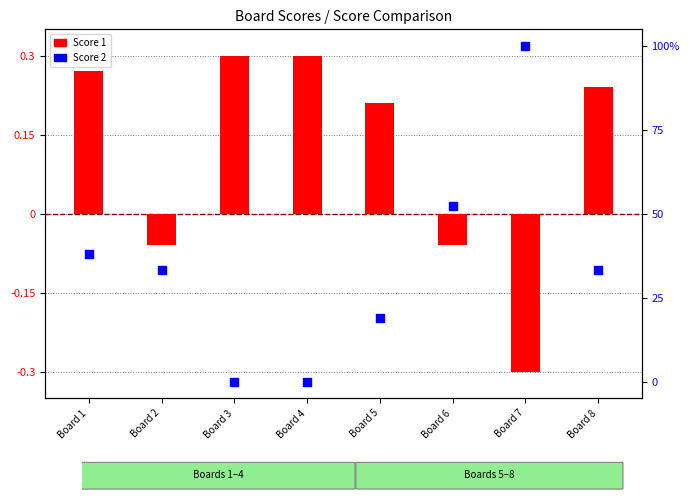

What are all the series names shown in the legend?

Score 1, Score 2